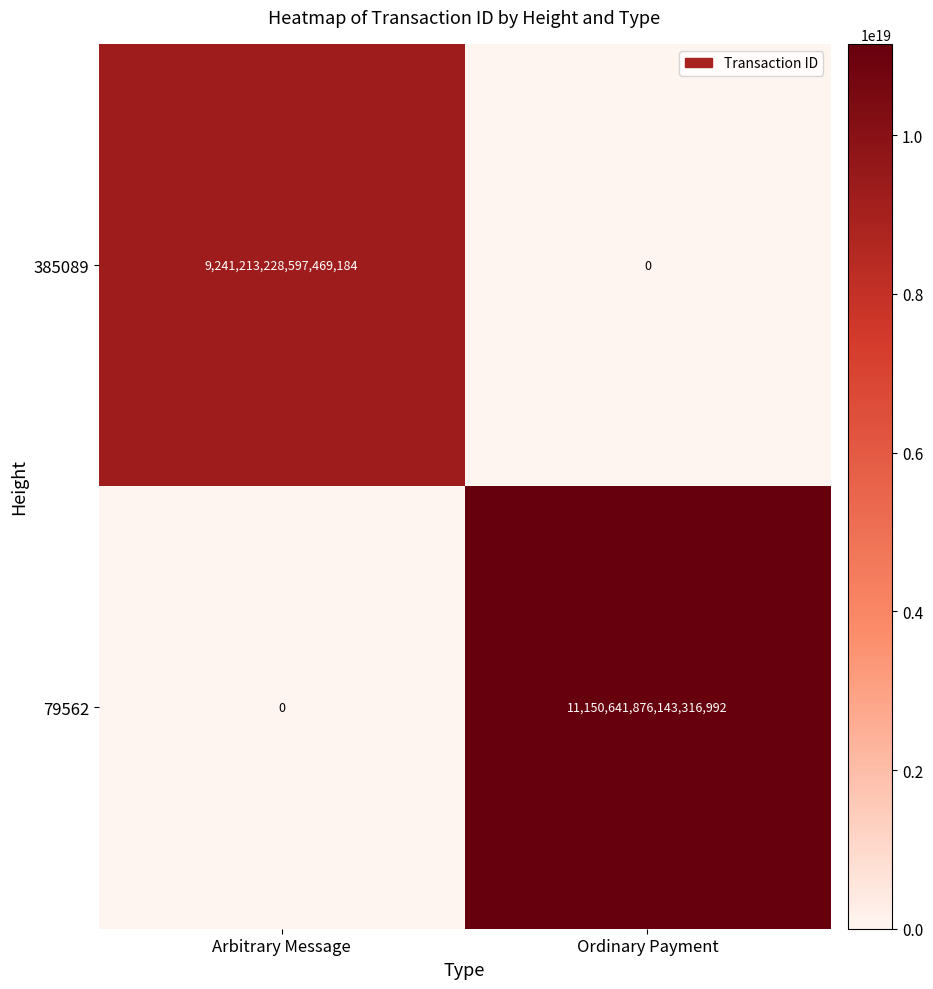

Rank the series by their average value, from highest to lowest.

79562, 385089